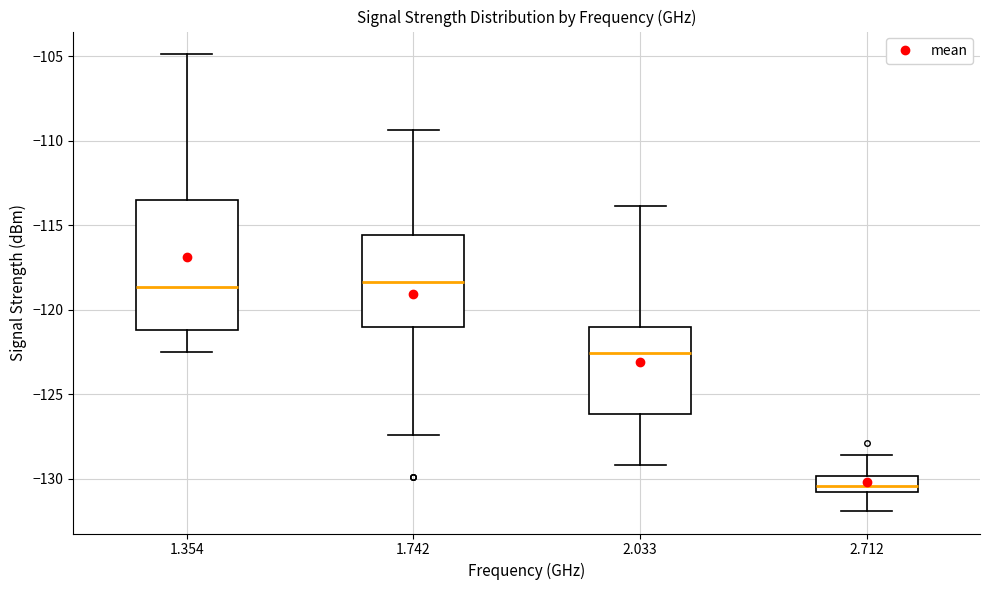

Reading left to right, read every box against the y-axis: the position of its median line, the range the box covers, and the ends of its whiskers. The values are not printed on the chart, so give them approximately, as read against the axis.

1.354: median -118.5, box -121.0 to -113.5, whiskers -122.5 to -105.0
1.742: median -118.5, box -121.0 to -115.5, whiskers -127.5 to -109.5
2.033: median -122.5, box -126.0 to -121.0, whiskers -129.0 to -114.0
2.712: median -130.5, box -131.0 to -130.0, whiskers -132.0 to -128.5